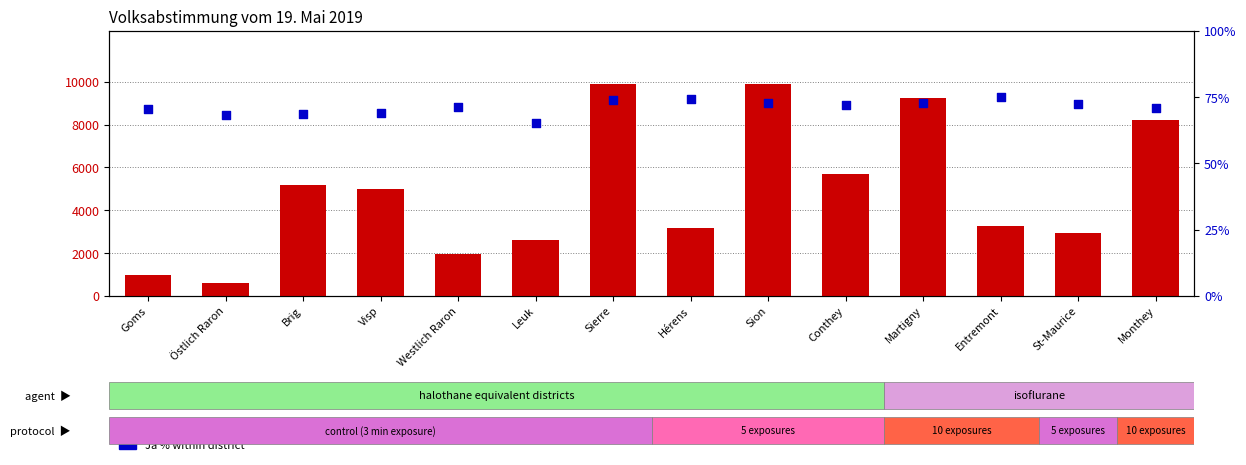

What are all the series names shown in the legend?

count, Ja %